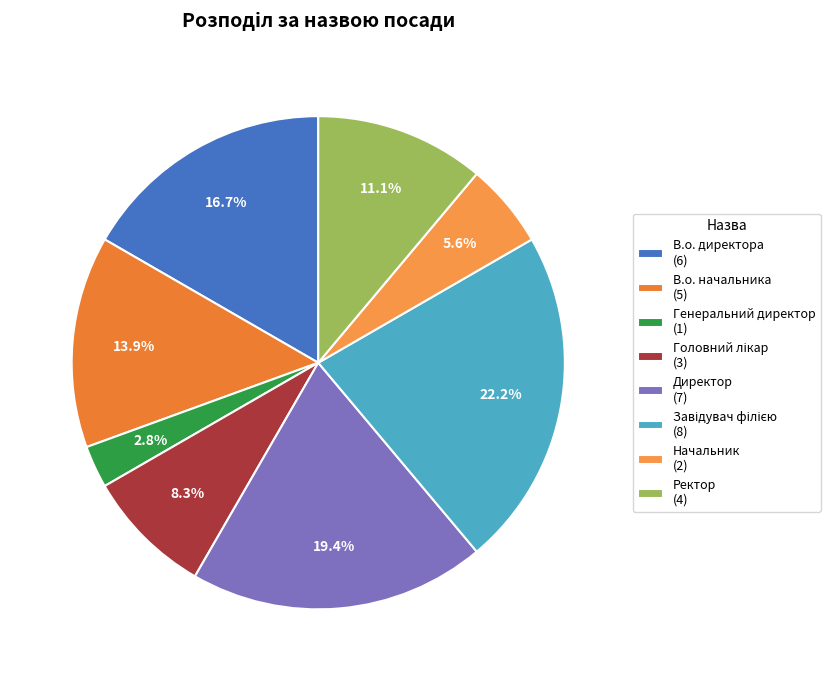

Approximately how many times larger is the value at Головний лікар compared to Ректор?

0.8